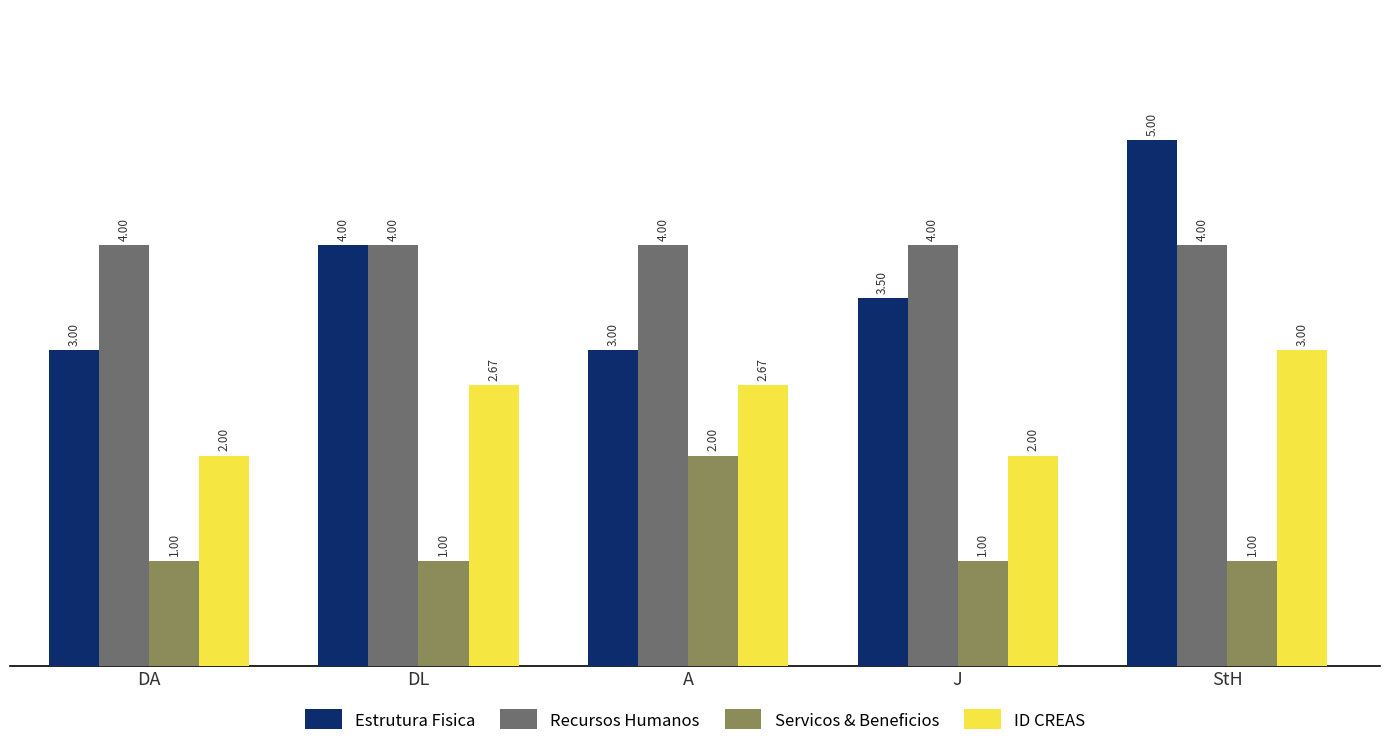

What is the difference between the second highest and second lowest values in the Estrutura Fisica series?

1.0